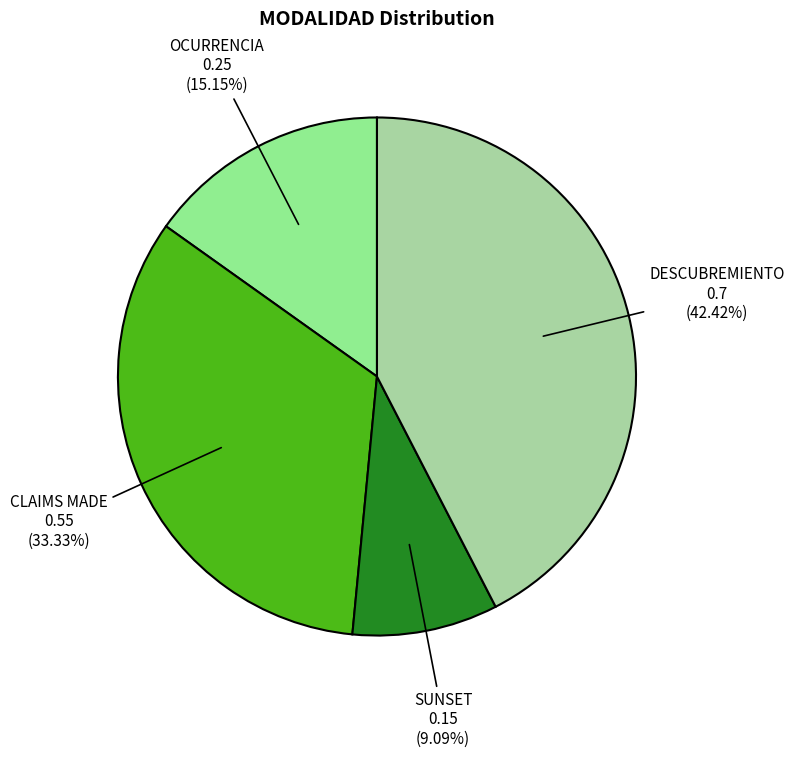

Is there any slice that represents more than half of the pie?

No